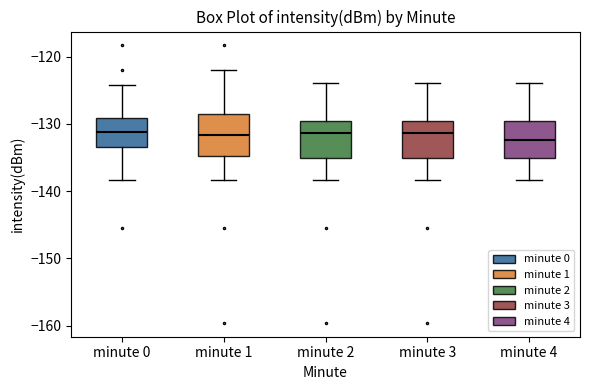

Reading left to right, transcribe this box plot: for each box, give where its median line is, the range the box spans, and where its two whiskers end, as read against the y-axis. The values are not printed on the chart, so give them approximately, as read against the axis.

minute 0: median -131, box -133 to -129, whiskers -138 to -124
minute 1: median -132, box -135 to -129, whiskers -138 to -122
minute 2: median -131, box -135 to -130, whiskers -138 to -124
minute 3: median -131, box -135 to -130, whiskers -138 to -124
minute 4: median -132, box -135 to -130, whiskers -138 to -124